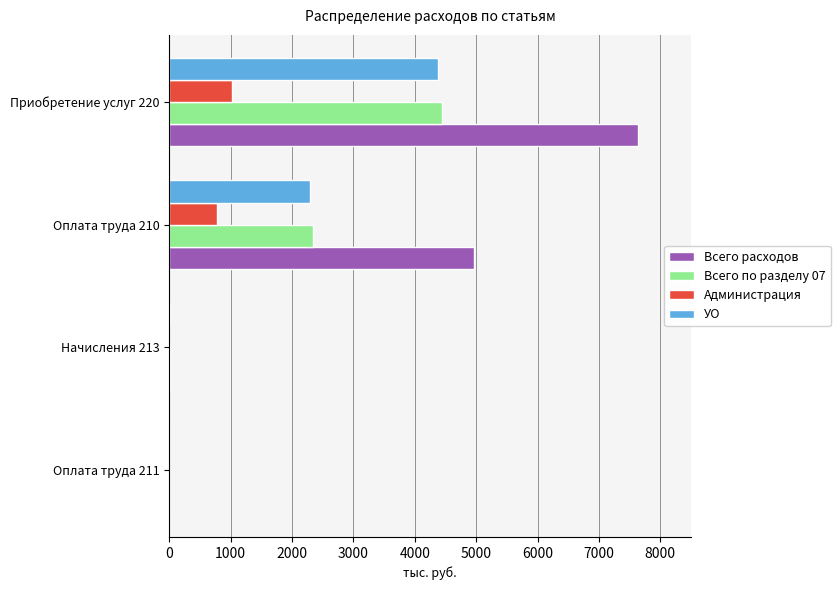

What is the sum of all Администрация values?

1792.4